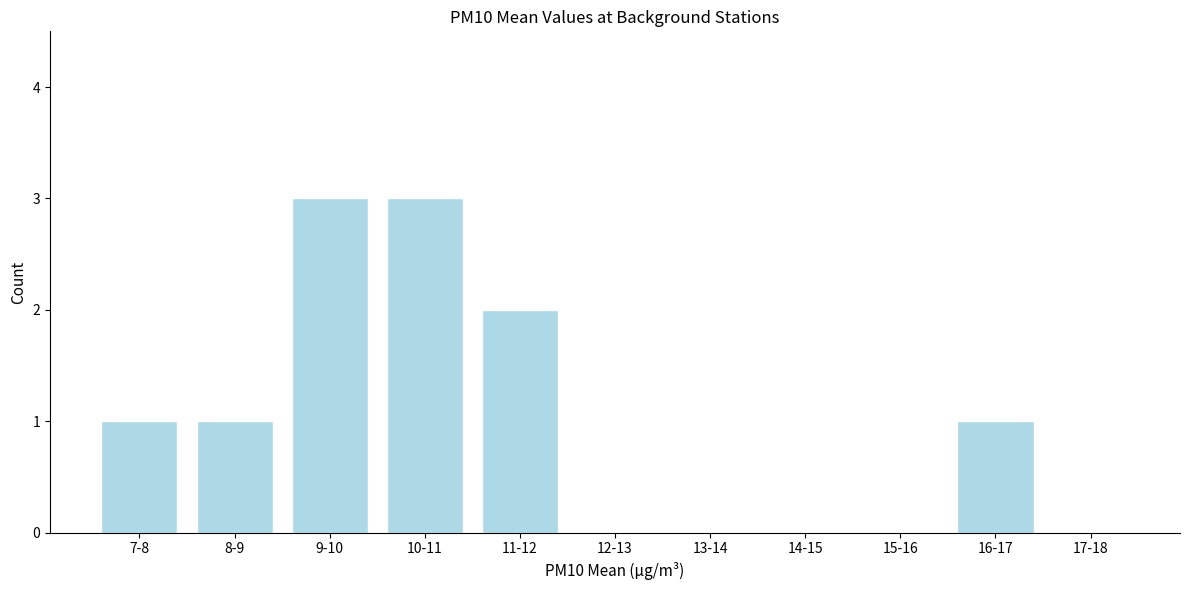

Reading left to right, what are all the values shown in this chart?

7-8=1	8-9=1	9-10=3	10-11=3	11-12=2	12-13=0	13-14=0	14-15=0	15-16=0	16-17=1	17-18=0